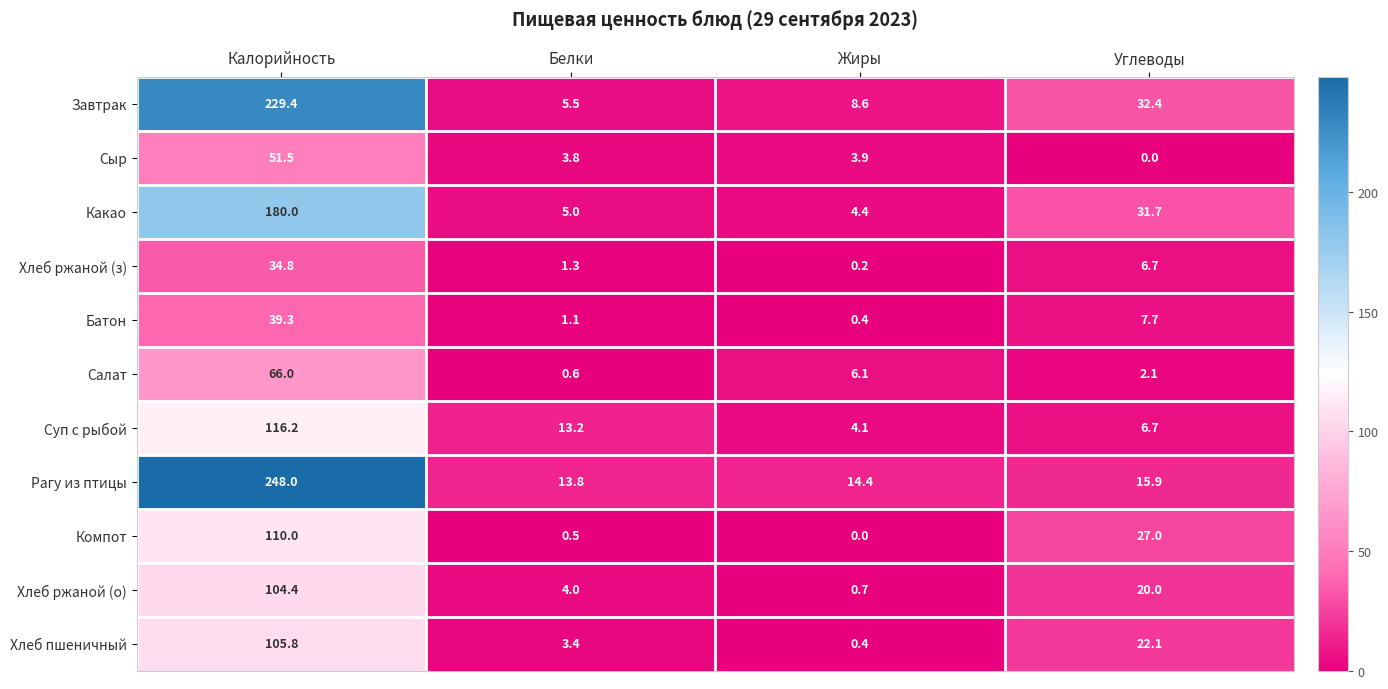

Rank the series by their maximum value, from lowest to highest.

Хлеб ржаной (з), Батон, Сыр, Салат, Хлеб ржаной (о), Хлеб пшеничный, Компот, Суп с рыбой, Какао, Завтрак, Рагу из птицы